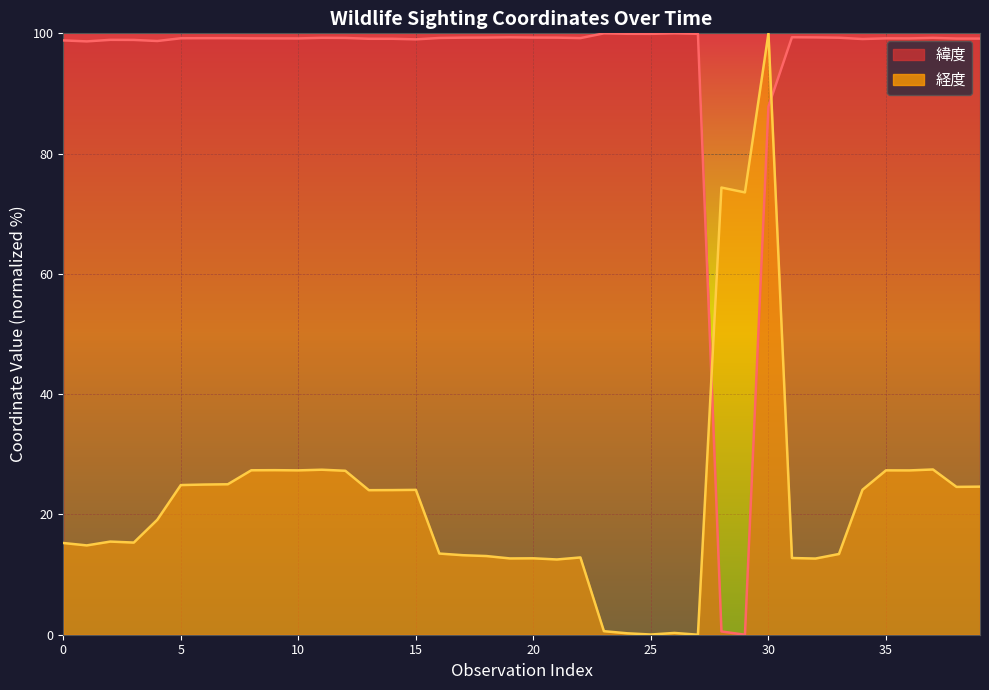

What is the sum of the 緯度 values at 2024-02-01 and 2024-02-01?

198.0